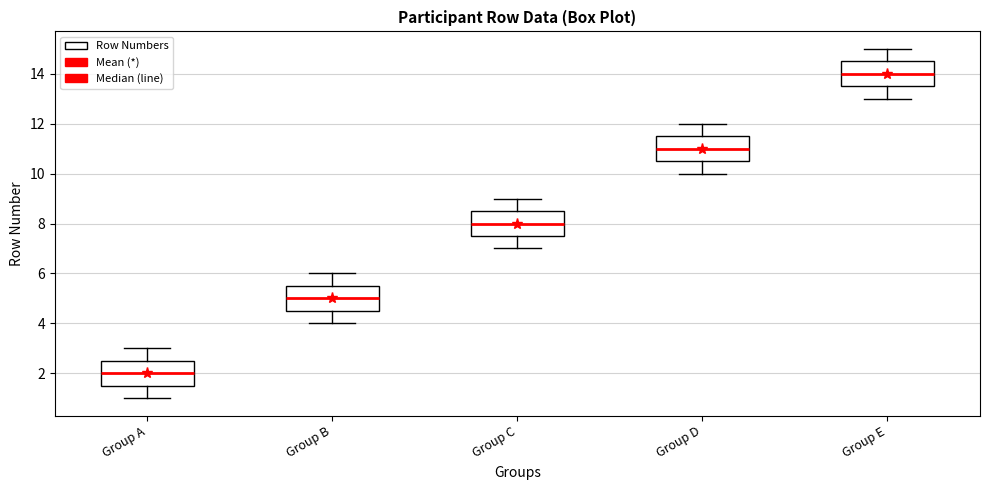

Reading left to right, transcribe this box plot: for each box, give where its median line is, the range the box spans, and where its two whiskers end, as read against the y-axis. The values are not printed on the chart, so give them approximately, as read against the axis.

Group A: median 2.0, box 1.6 to 2.6, whiskers 1.0 to 3.0
Group B: median 5.0, box 4.6 to 5.6, whiskers 4.0 to 6.0
Group C: median 8.0, box 7.6 to 8.6, whiskers 7.0 to 9.0
Group D: median 11.0, box 10.6 to 11.6, whiskers 10.0 to 12.0
Group E: median 14.0, box 13.6 to 14.6, whiskers 13.0 to 15.0